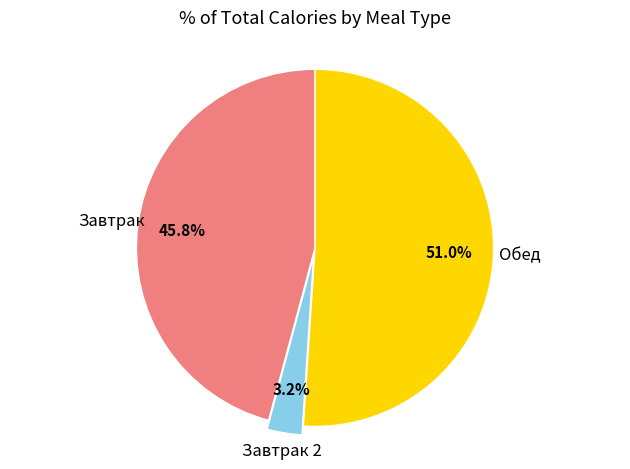

Count the number of slices in the pie.

3